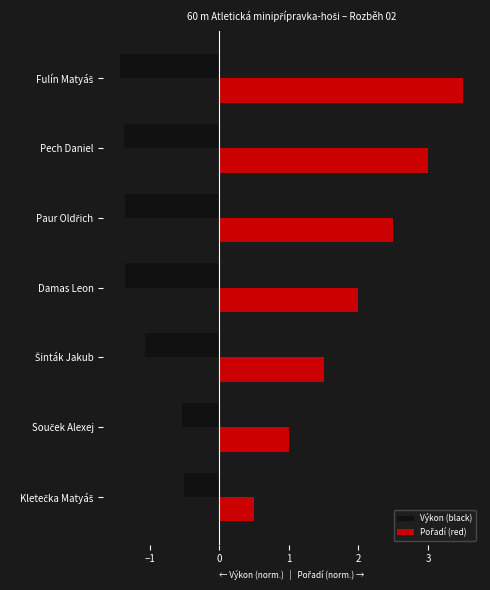

What is the maximum value shown in the chart?

3.5